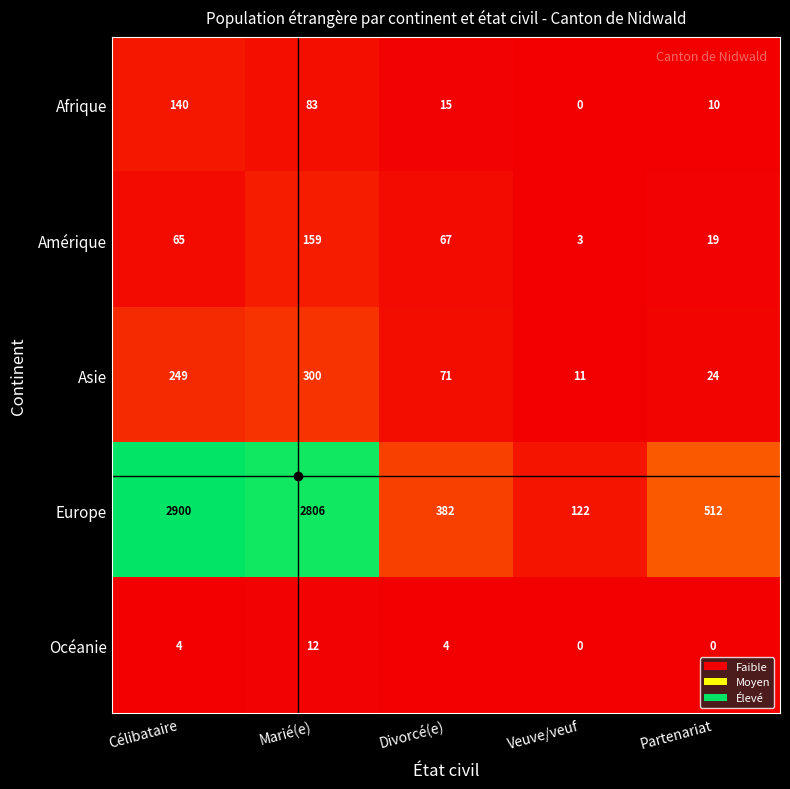

At which label does Europe reach its peak?

Célibataire